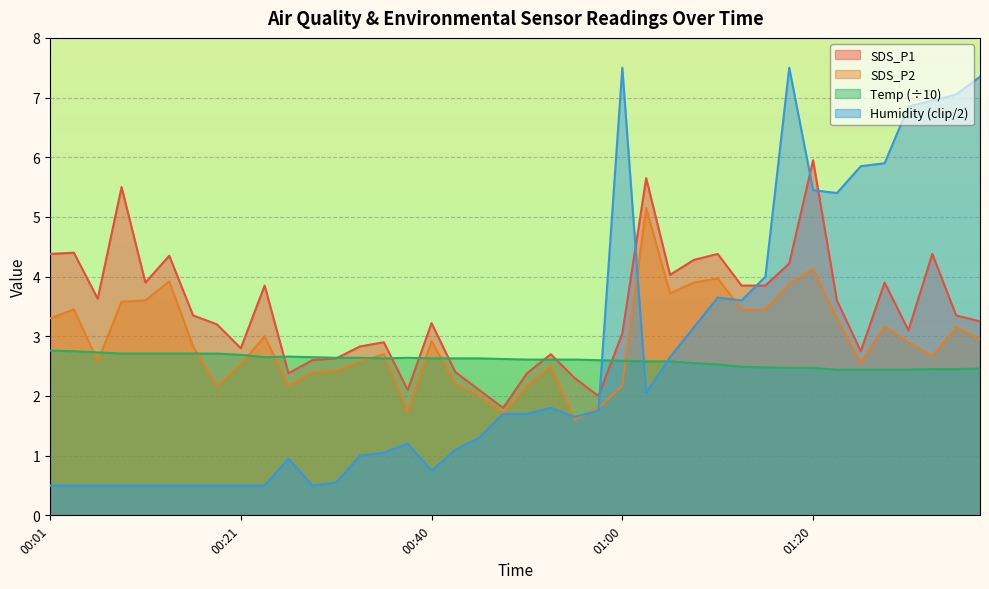

Reading right to left, list all the values displayed in this chart.

SDS_P1: 01:37=3.2	01:35=3.4	01:32=4.4	01:30=3.1	01:27=3.9	01:25=2.8	01:23=3.6	01:20=6.0	01:18=4.2	01:15=3.9	01:13=3.9	01:10=4.4	01:08=4.3	01:05=4.0	01:03=5.7	01:00=3.0	00:58=2.0	00:55=2.3	00:53=2.7	00:50=2.4	00:48=1.8	00:45=2.1	00:43=2.4	00:40=3.2	00:38=2.1	00:36=2.9	00:33=2.8	00:31=2.6	00:28=2.6	00:26=2.4	00:23=3.9	00:21=2.8	00:18=3.2	00:16=3.4	00:13=4.3	00:11=3.9	00:08=5.5	00:06=3.6	00:04=4.4	00:01=4.4
SDS_P2: 01:37=3.0	01:35=3.1	01:32=2.7	01:30=2.9	01:27=3.2	01:25=2.5	01:23=3.3	01:20=4.1	01:18=3.9	01:15=3.5	01:13=3.5	01:10=4.0	01:08=3.9	01:05=3.7	01:03=5.2	01:00=2.2	00:58=1.8	00:55=1.6	00:53=2.5	00:50=2.2	00:48=1.7	00:45=2.0	00:43=2.2	00:40=2.9	00:38=1.7	00:36=2.7	00:33=2.6	00:31=2.4	00:28=2.4	00:26=2.2	00:23=3.0	00:21=2.5	00:18=2.2	00:16=2.8	00:13=3.9	00:11=3.6	00:08=3.6	00:06=2.6	00:04=3.5	00:01=3.3
Temp: 01:37=2.5	01:35=2.5	01:32=2.5	01:30=2.4	01:27=2.4	01:25=2.4	01:23=2.4	01:20=2.5	01:18=2.5	01:15=2.5	01:13=2.5	01:10=2.5	01:08=2.5	01:05=2.6	01:03=2.6	01:00=2.6	00:58=2.6	00:55=2.6	00:53=2.6	00:50=2.6	00:48=2.6	00:45=2.6	00:43=2.6	00:40=2.6	00:38=2.6	00:36=2.6	00:33=2.6	00:31=2.6	00:28=2.6	00:26=2.7	00:23=2.6	00:21=2.7	00:18=2.7	00:16=2.7	00:13=2.7	00:11=2.7	00:08=2.7	00:06=2.7	00:04=2.8	00:01=2.8